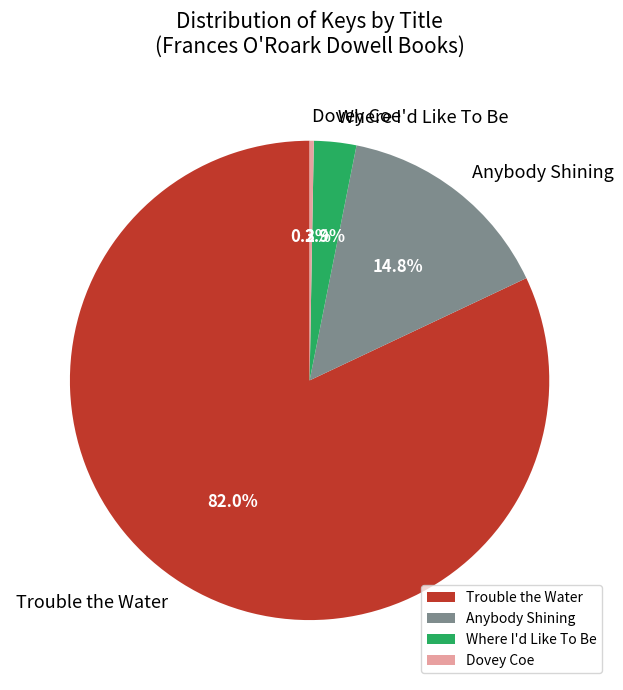

What is the smallest slice in the pie chart?

Dovey Coe